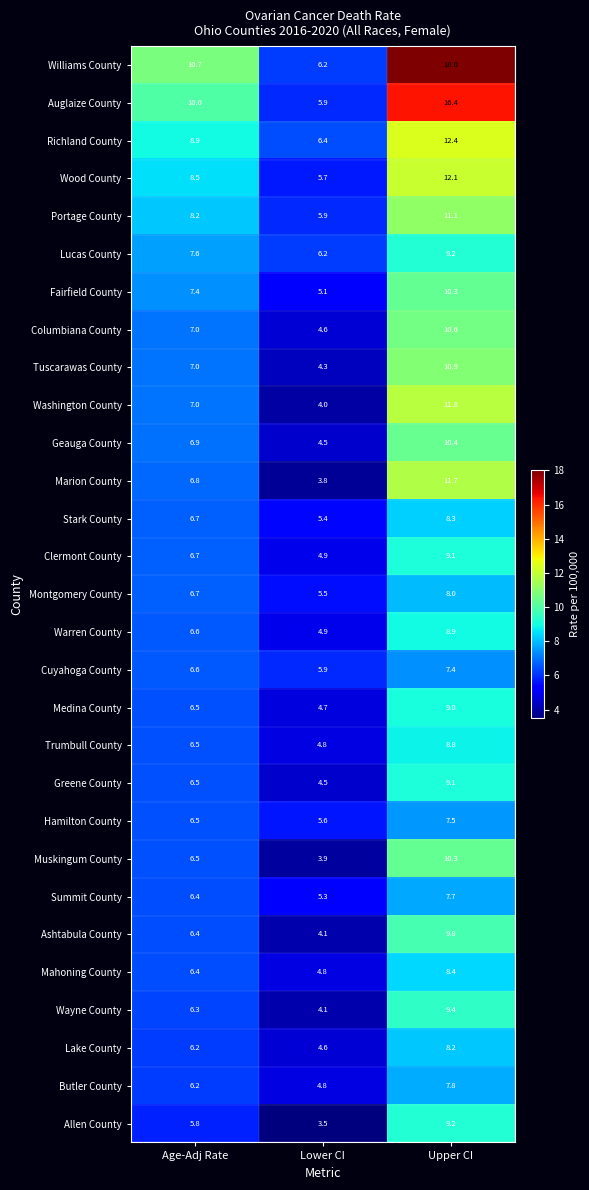

Is the value of Butler County at Lower CI greater than the value of Wayne County at Lower CI?

Yes